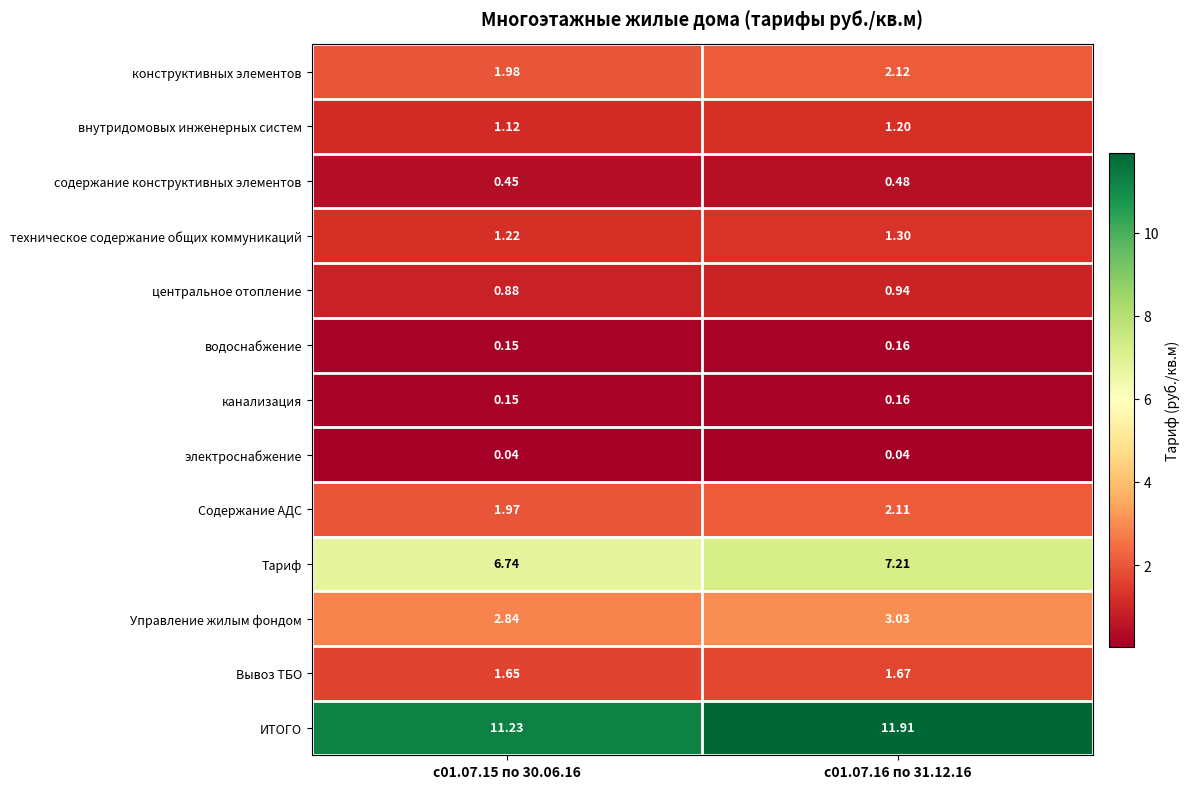

Which series changed the most between с01.07.15 по 30.06.16 and с01.07.16 по 31.12.16?

ИТОГО